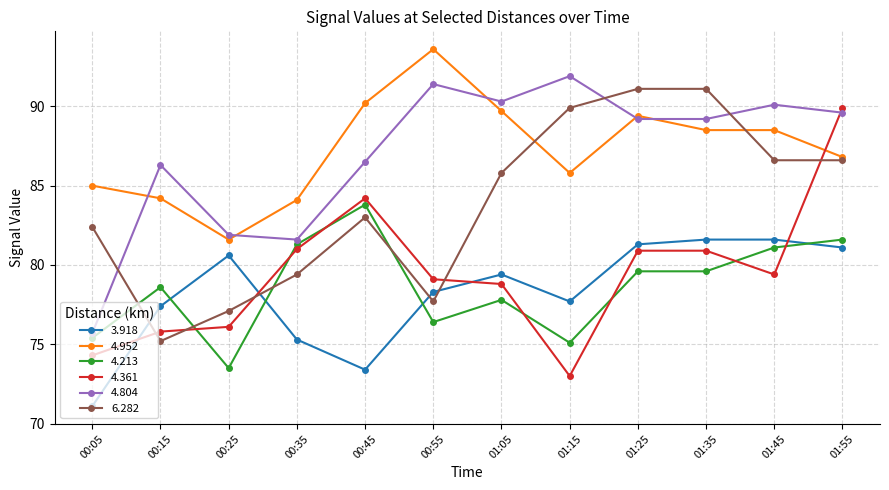

At 00:55, list the series in order from smallest to largest.

4.213, 6.282, 3.918, 4.361, 4.804, 4.952